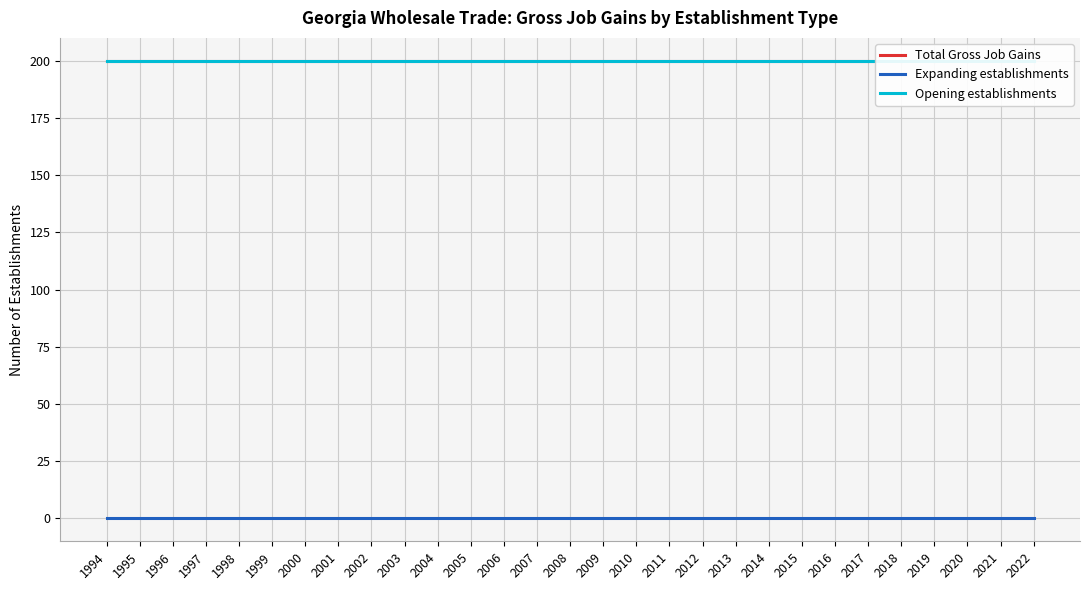

Reading left to right, transcribe all the data shown in this chart.

Total Gross Job Gains: 1994=200	1995=200	1996=200	1997=200	1998=200	1999=200	2000=200	2001=200	2002=200	2003=200	2004=200	2005=200	2006=200	2007=200	2008=200	2009=200	2010=200	2011=200	2012=200	2013=200	2014=200	2015=200	2016=200	2017=200	2018=200	2019=200	2020=200	2021=200	2022=200
Expanding establishments: 1994=0	1995=0	1996=0	1997=0	1998=0	1999=0	2000=0	2001=0	2002=0	2003=0	2004=0	2005=0	2006=0	2007=0	2008=0	2009=0	2010=0	2011=0	2012=0	2013=0	2014=0	2015=0	2016=0	2017=0	2018=0	2019=0	2020=0	2021=0	2022=0
Opening establishments: 1994=200	1995=200	1996=200	1997=200	1998=200	1999=200	2000=200	2001=200	2002=200	2003=200	2004=200	2005=200	2006=200	2007=200	2008=200	2009=200	2010=200	2011=200	2012=200	2013=200	2014=200	2015=200	2016=200	2017=200	2018=200	2019=200	2020=200	2021=200	2022=200